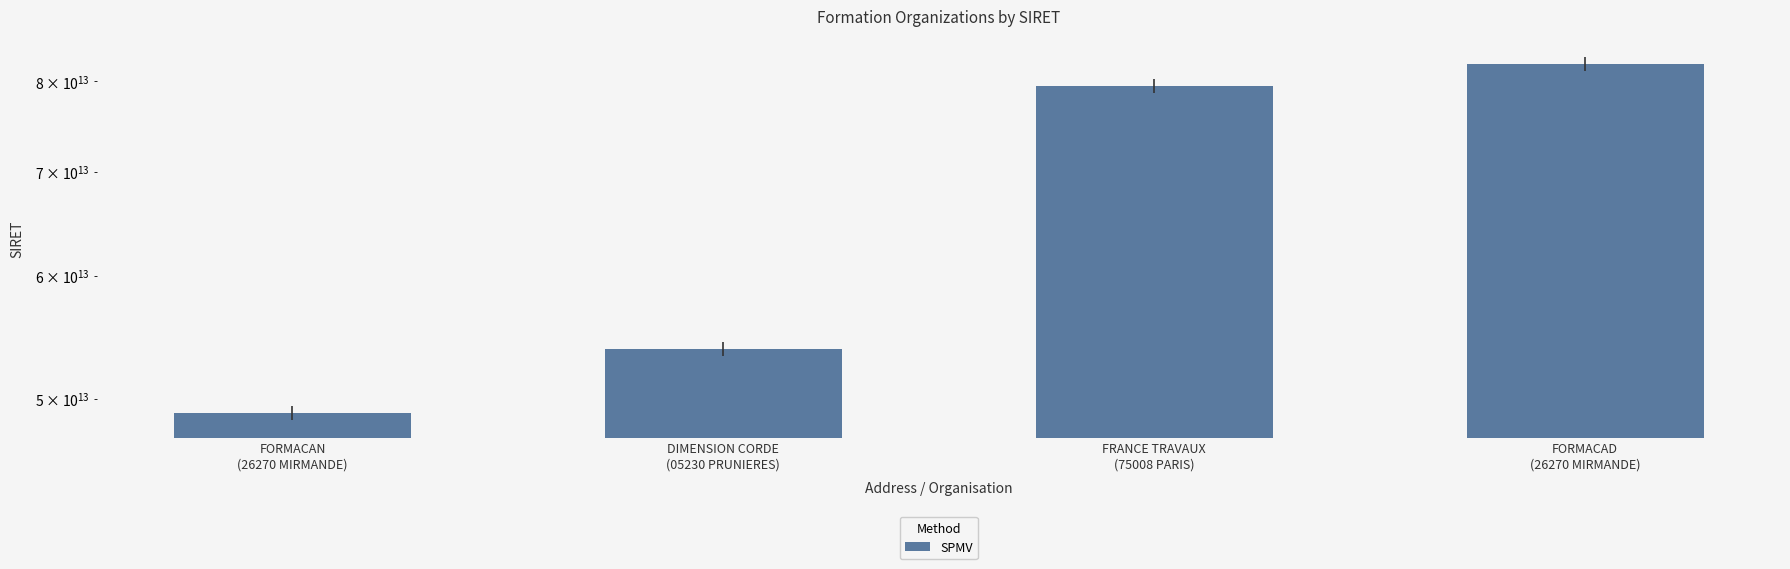

What is the label of the 2nd bar from the right?

FRANCE TRAVAUX
(75008 PARIS)